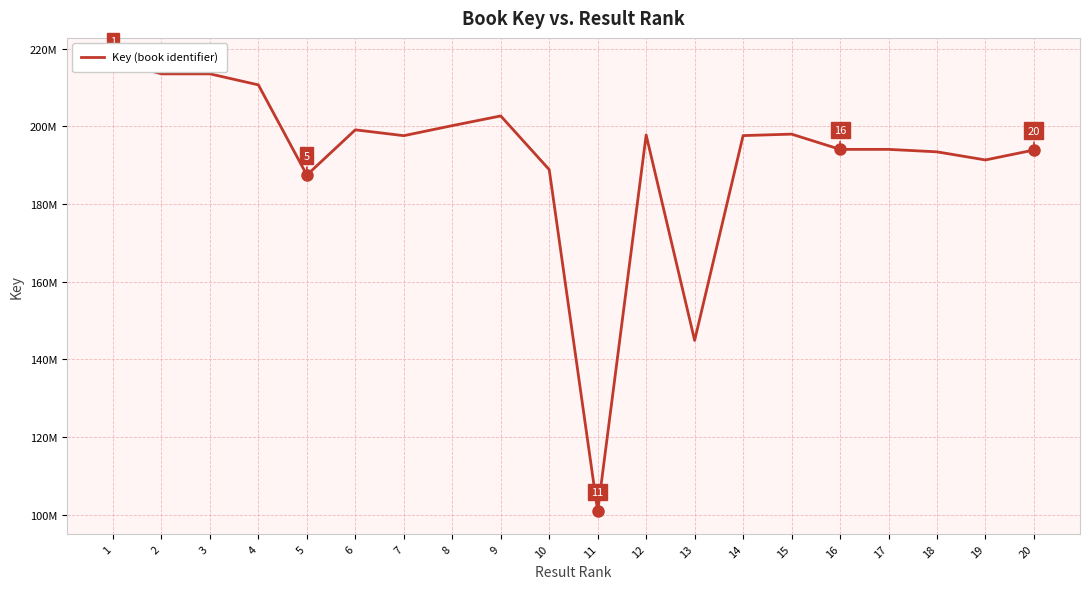

The chart shows a value of 194054794 at 16. True or false?

True